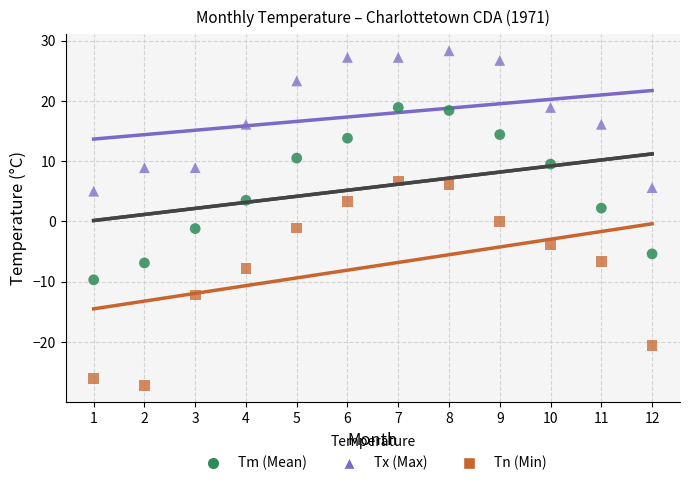

Across all data points, what is the range of Y values (max minus min)?

55.5